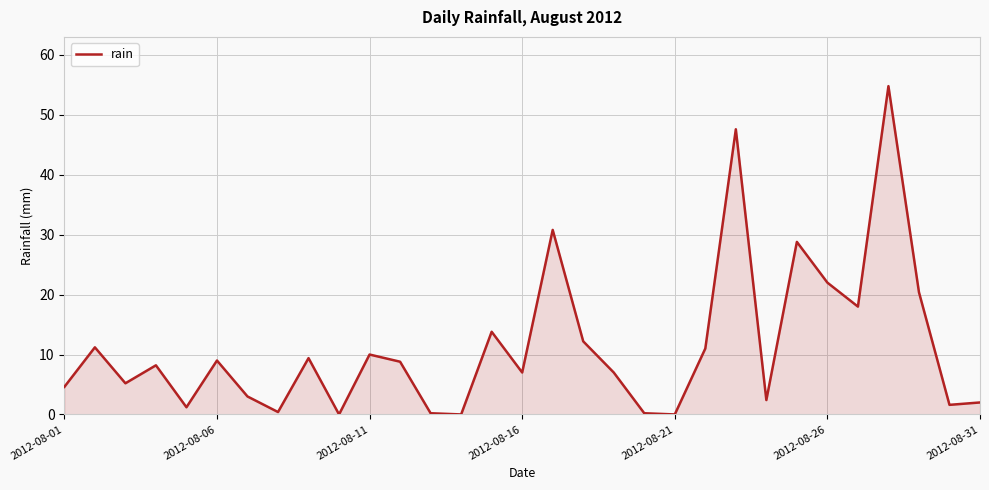

What is the maximum value shown in the chart?

54.8